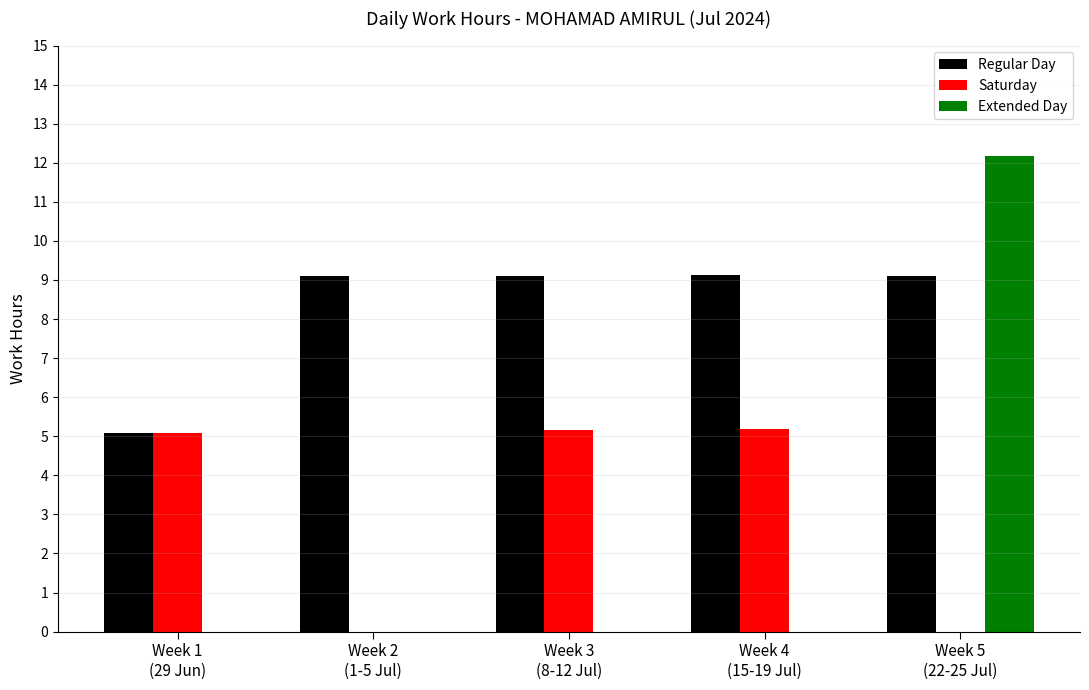

What is the sum of all Saturday values?

15.4